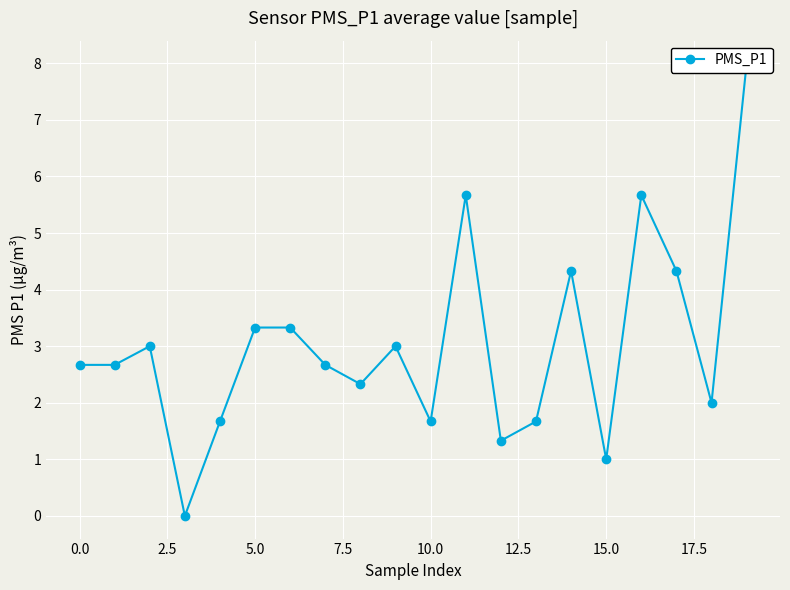

What is the difference between the maximum and second lowest values?

7.0